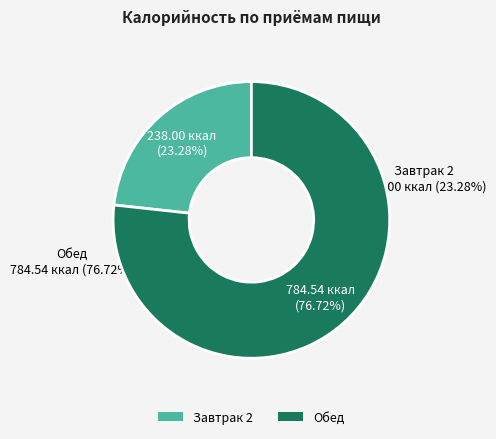

How many slices are in this pie chart?

2